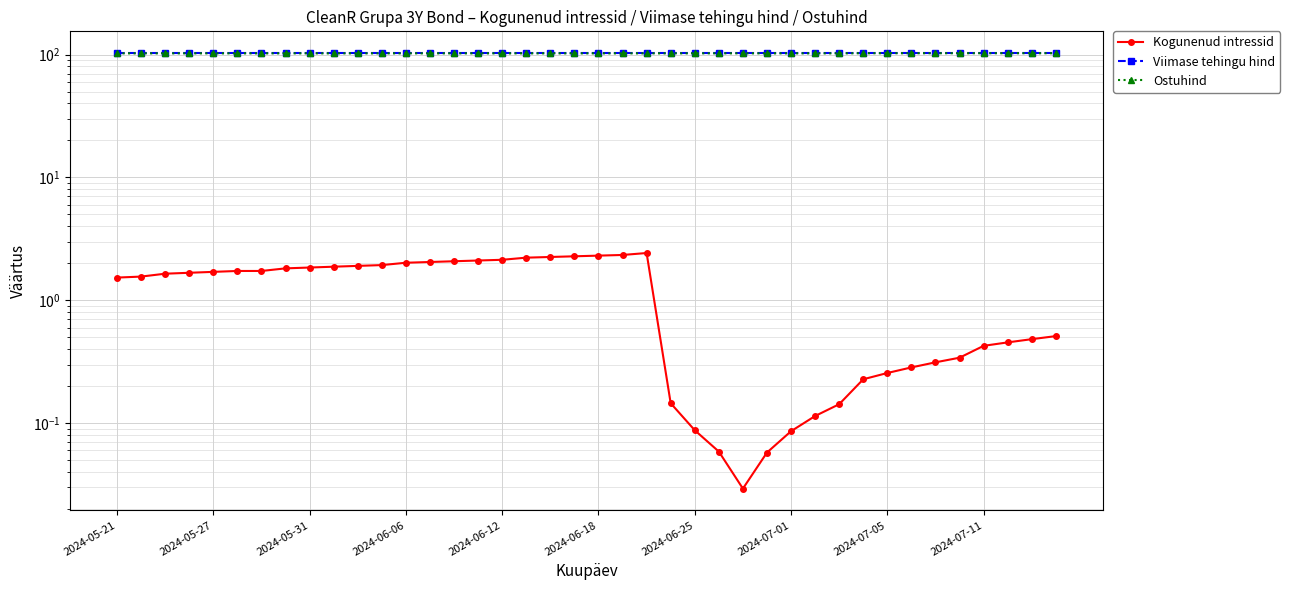

What position from the right is 2024-06-25?

16